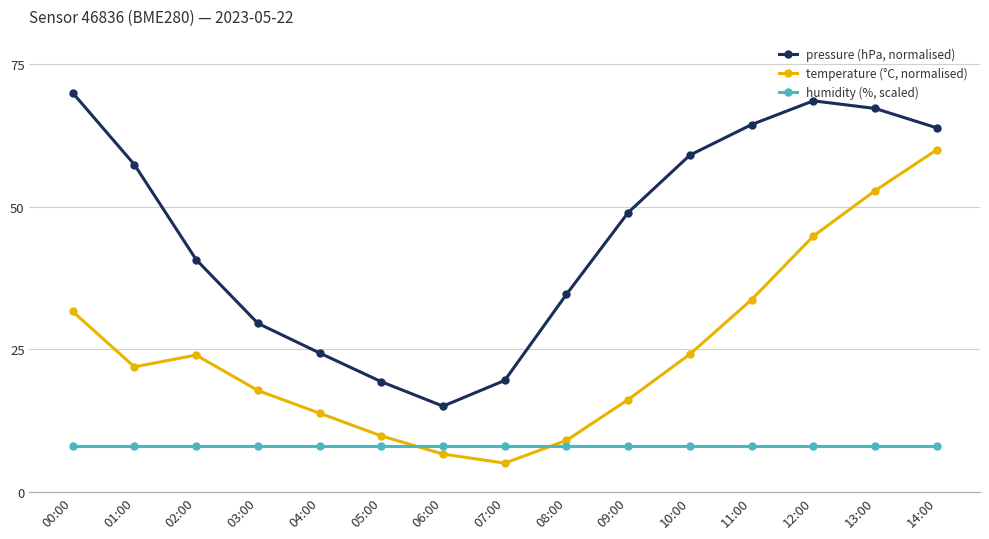

Where do temperature (°C, normalised) and humidity (%, scaled) first cross each other?

05:00 and 06:00